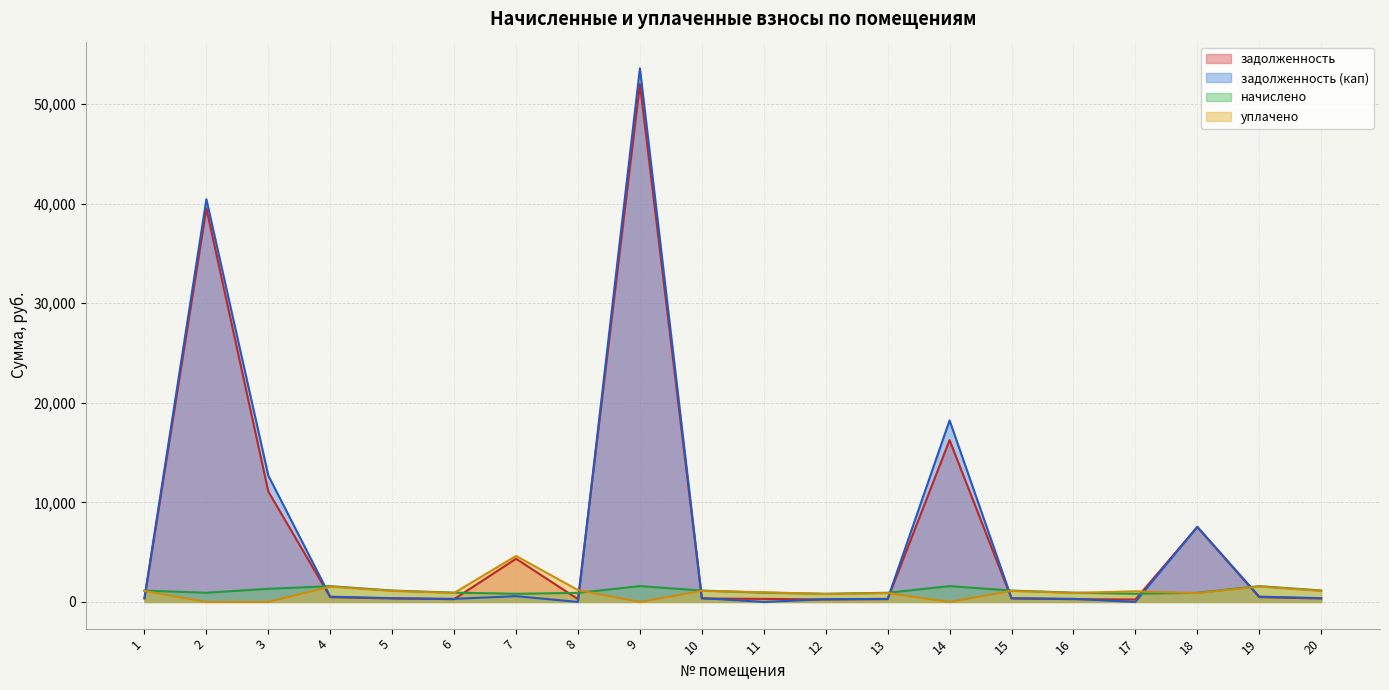

Reading left to right, extract all data points from this chart.

задолженность: 1=345.0	2=39526.7	3=11091.0	4=480.2	5=347.0	6=282.4	7=4340.1	8=276.4	9=52006.7	10=346.3	11=307.5	12=248.4	13=279.1	14=16252.5	15=345.6	16=282.4	17=244.5	18=7520.1	19=481.5	20=348.3
задолженность (кап): 1=380.2	2=40451.5	3=12694.2	4=529.2	5=382.4	6=311.2	7=582.2	8=0.0	9=53598.8	10=381.7	11=0.0	12=273.8	13=307.6	14=18237.2	15=380.9	16=311.2	17=0.0	18=7548.4	19=530.7	20=383.9
начислено: 1=1140.6	2=924.8	3=1321.2	4=1587.6	5=1147.2	6=933.7	7=819.1	8=913.8	9=1592.0	10=1145.0	11=929.2	12=821.3	13=922.6	14=1589.8	15=1142.8	16=933.7	17=823.6	18=916.0	19=1592.0	20=1151.6
уплачено: 1=1105.4	2=0.0	3=0.0	4=1538.6	5=1111.8	6=904.8	7=4623.6	8=1190.2	9=0.0	10=1109.7	11=977.3	12=796.0	13=894.1	14=0.0	15=1107.5	16=904.8	17=1068.5	18=887.7	19=1542.9	20=1116.1